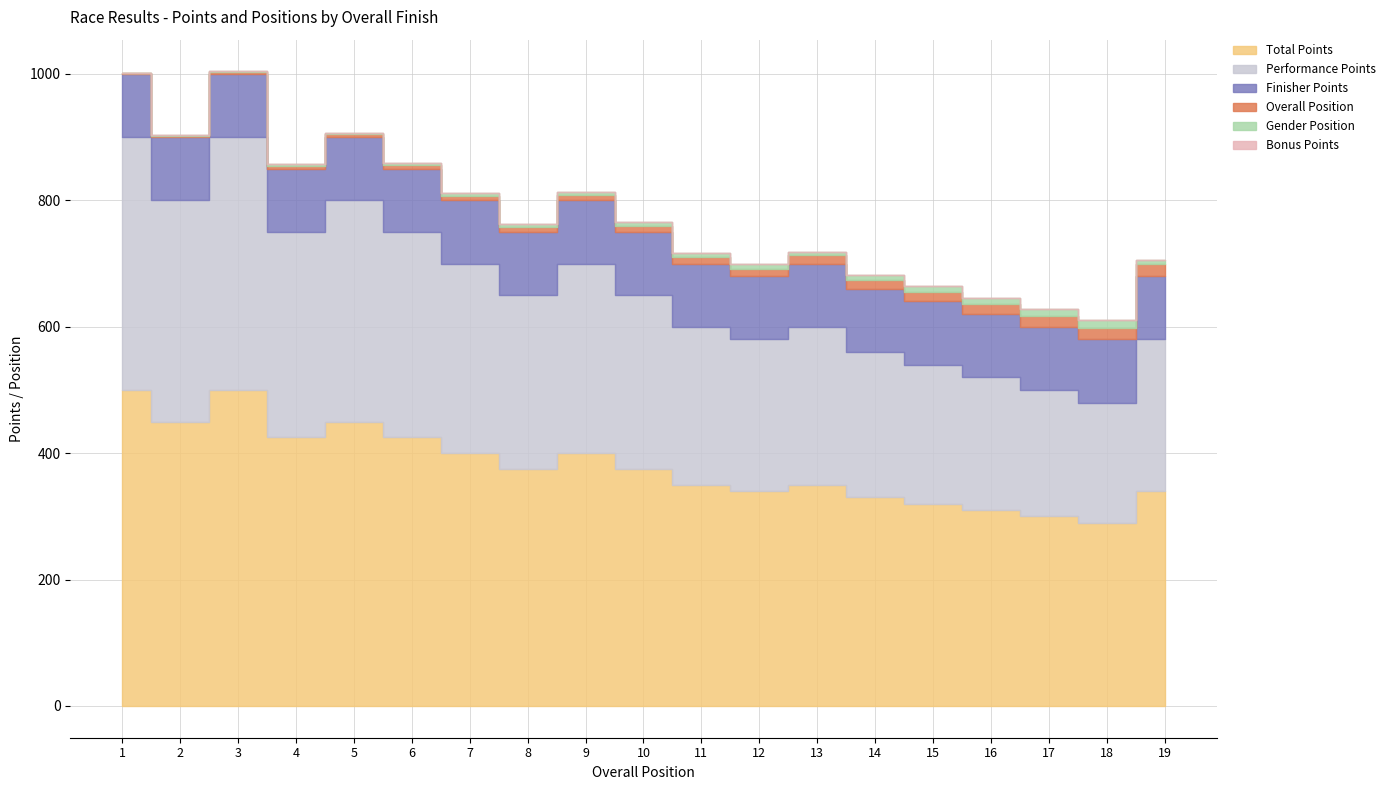

True or false: Total Points and Overall Position intersect in this chart.

False